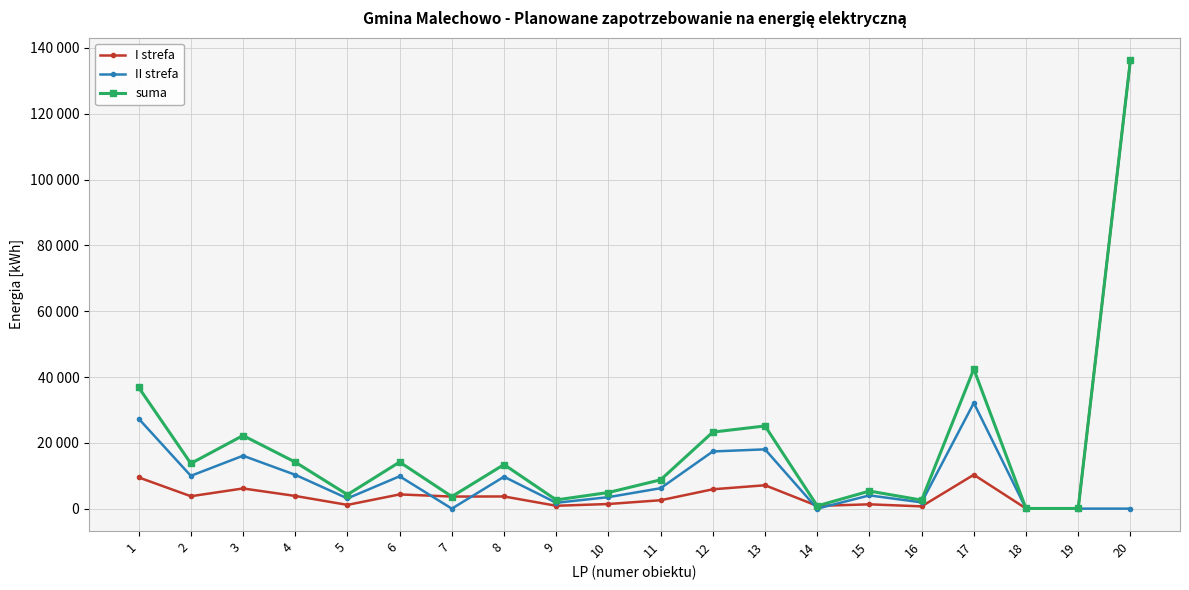

Is the value of II strefa at 7 greater than the value of suma at 14?

No